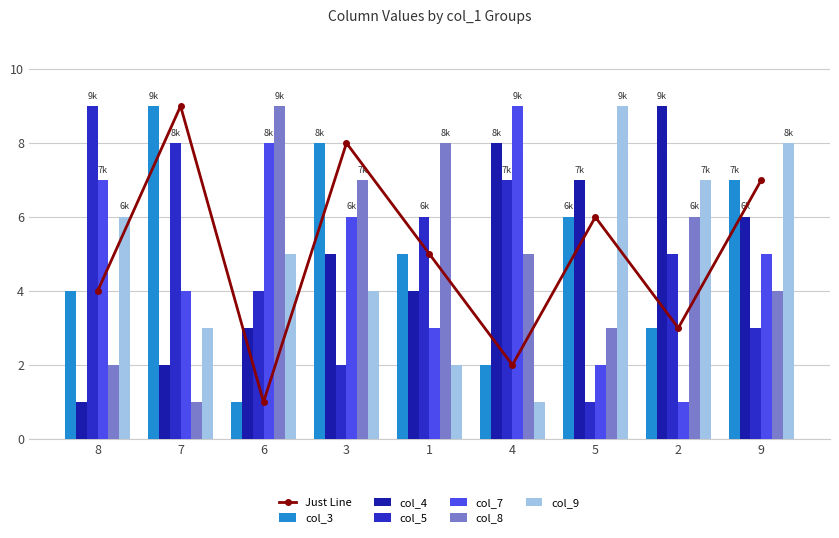

At how many categories does at least one series exceed 3?

9